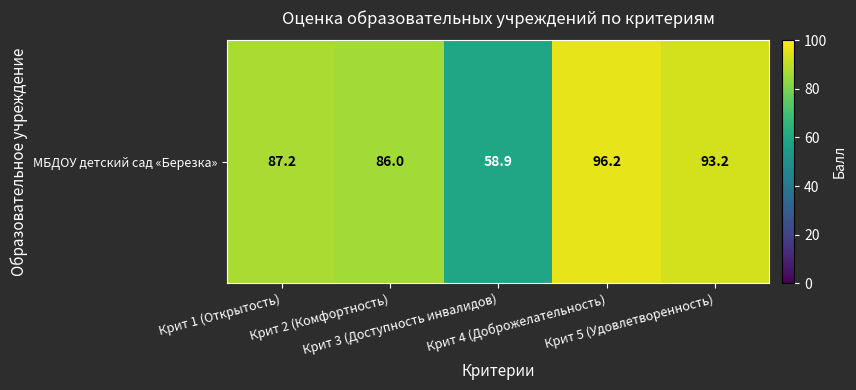

The chart shows a value of 58.9 at Крит 3 (Доступность инвалидов). True or false?

True